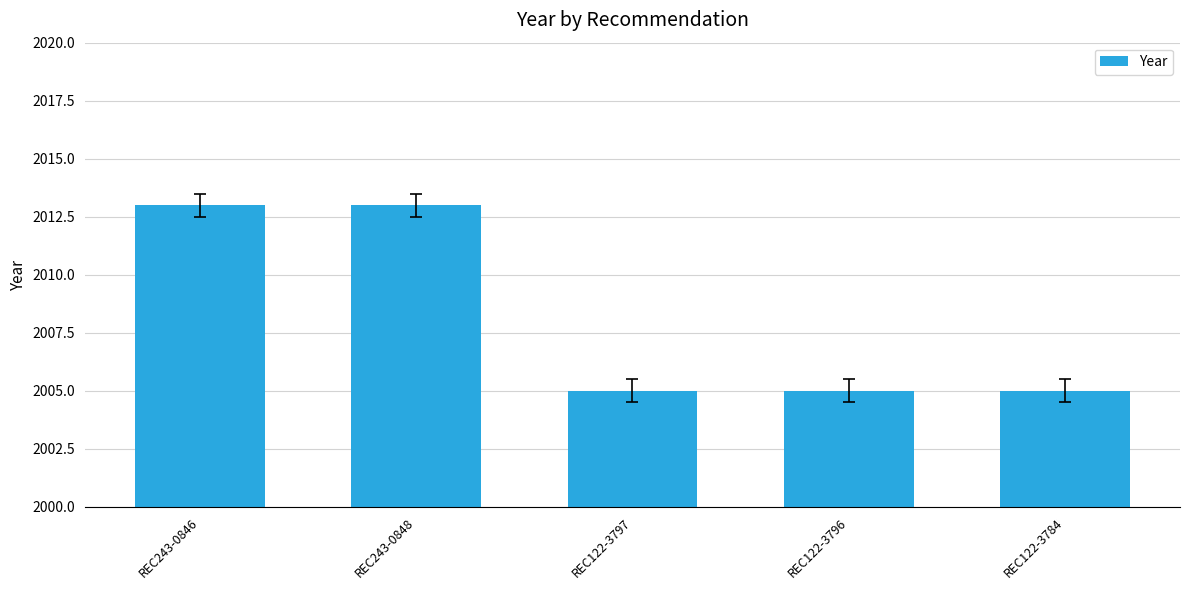

What is the value of the 3rd bar from the left?

2005